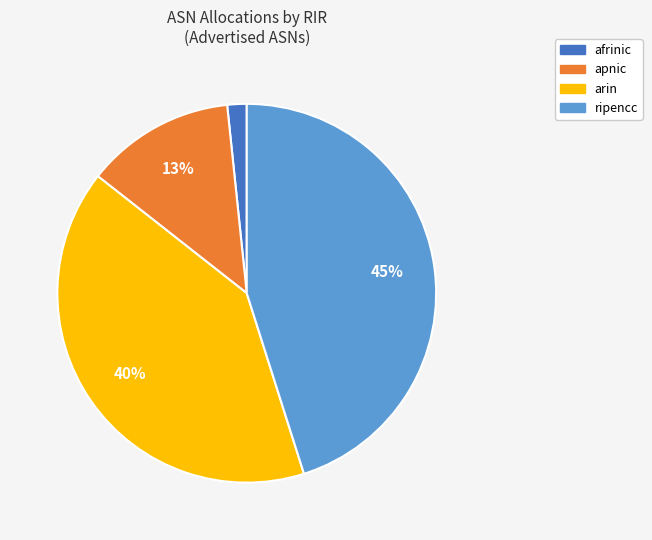

Rank the categories by value from highest to lowest.

ripencc, arin, apnic, afrinic